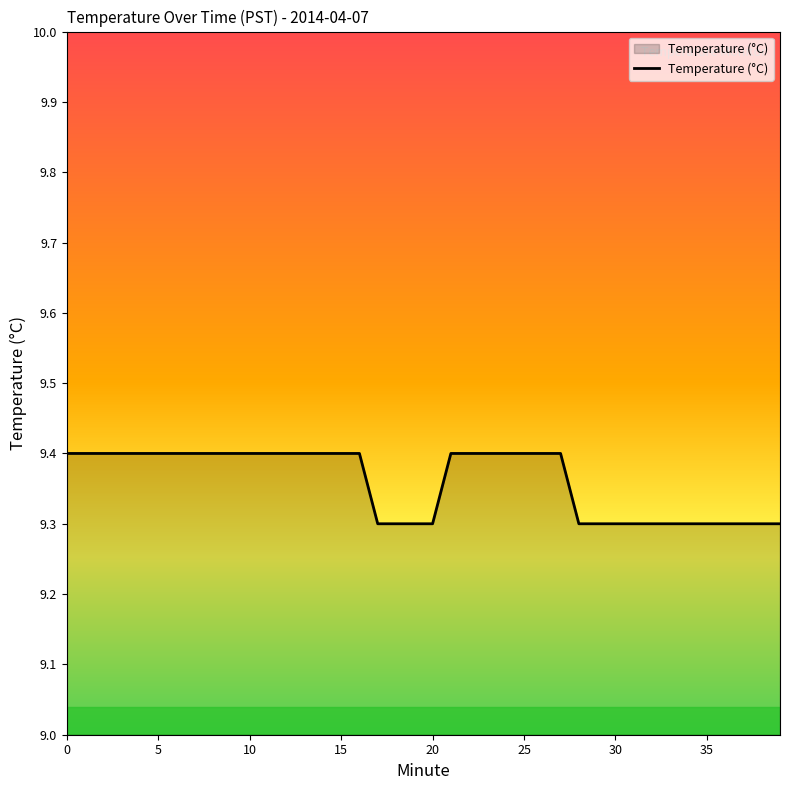

What is the minimum value shown in the chart?

9.3